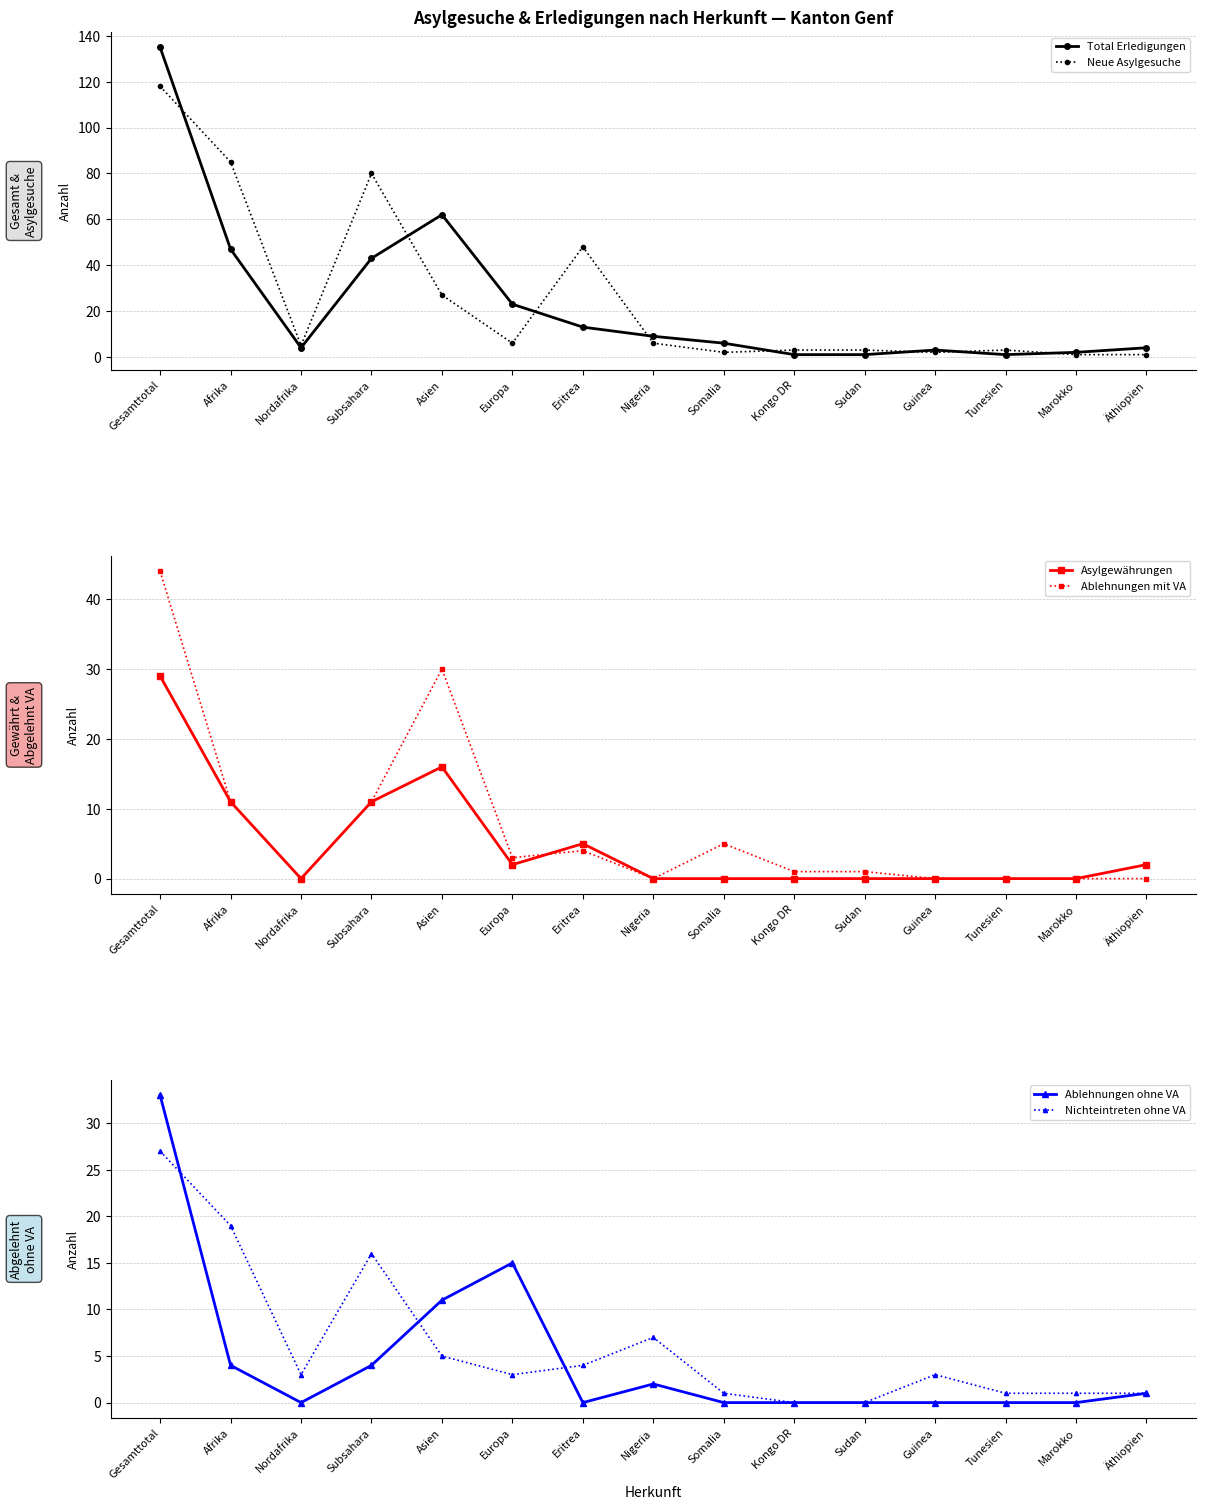

Does the chart have visible grid lines?

Yes